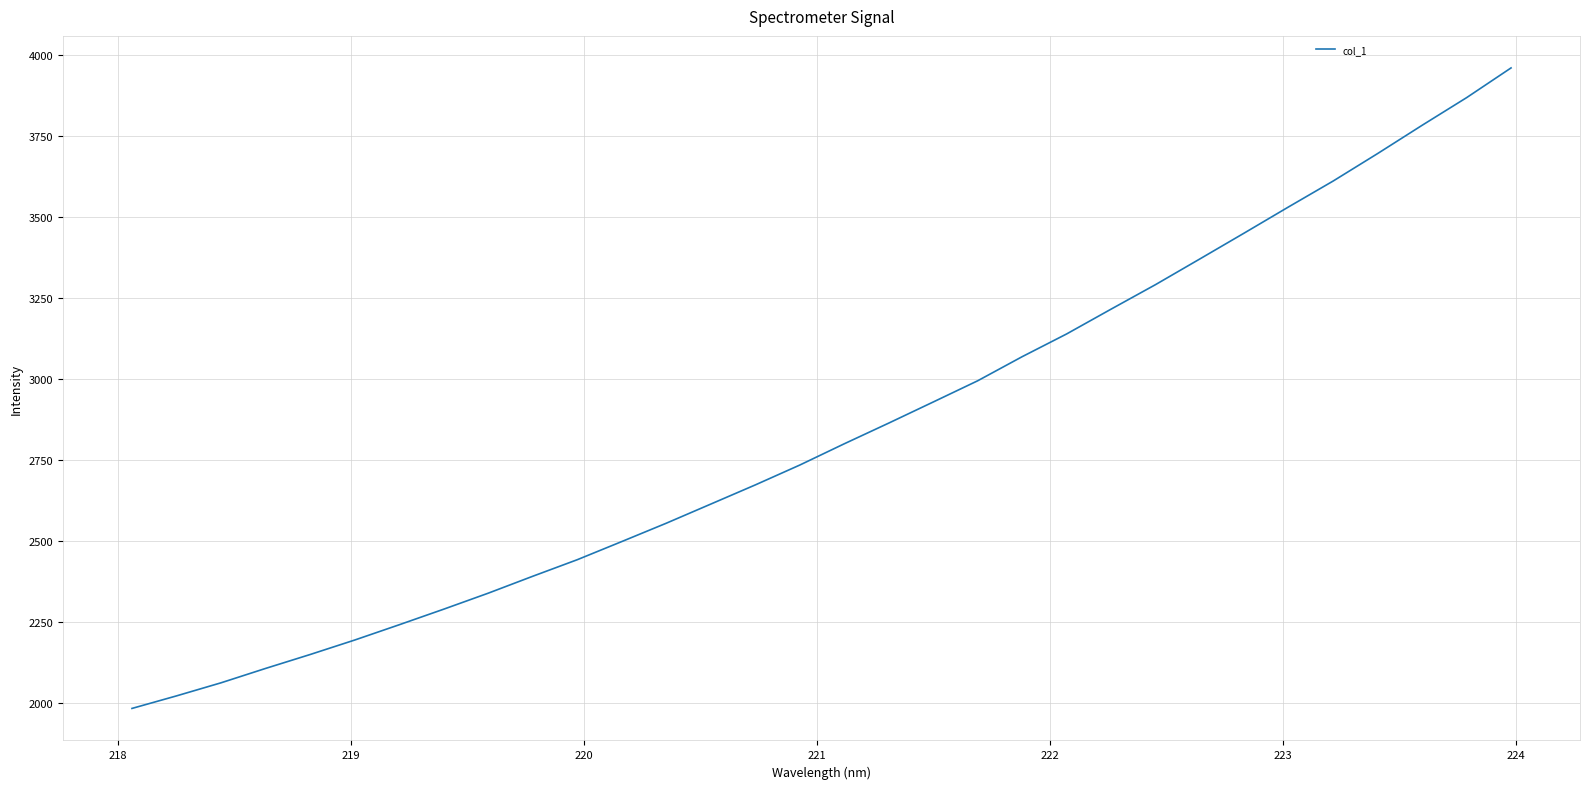

What is the minimum value shown in the chart?

1982.5